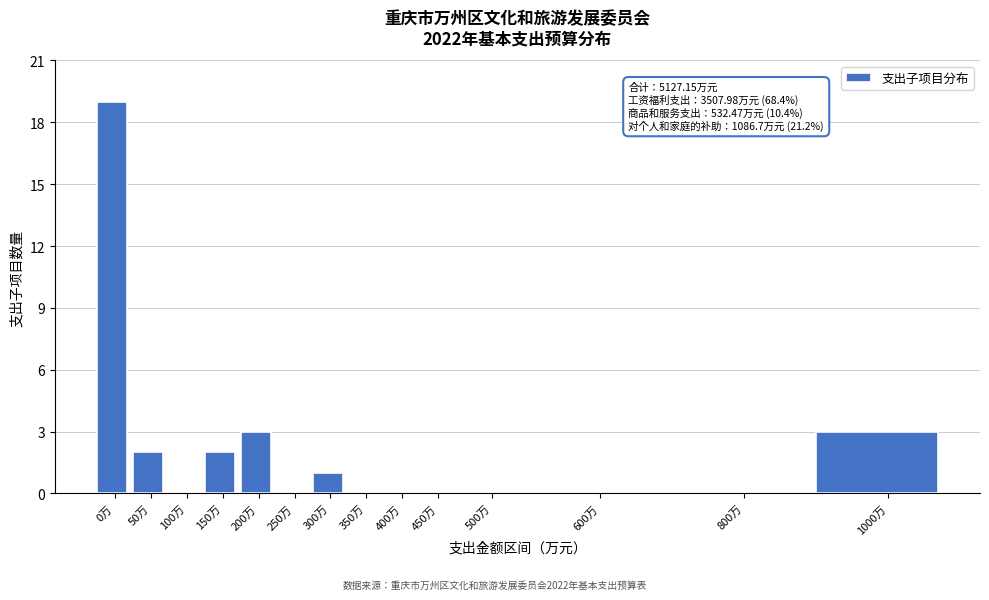

Reading left to right, what are all the values shown in this chart?

0万=19	50万=2	100万=0	150万=2	200万=3	250万=0	300万=1	350万=0	400万=0	450万=0	500万=0	600万=0	800万=0	1000万=3